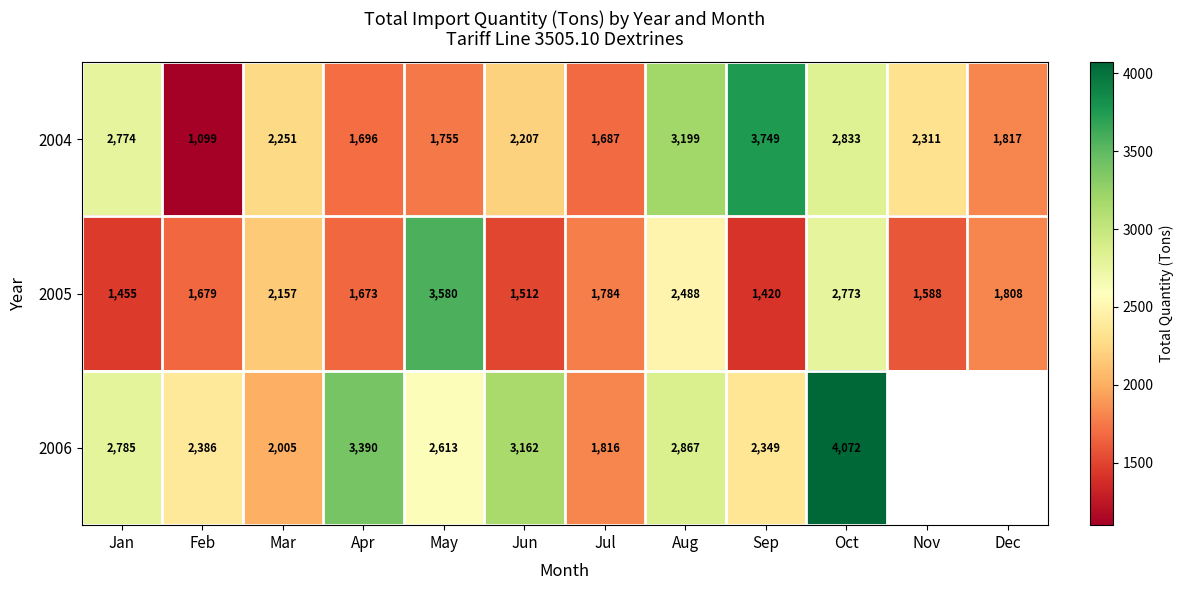

Which series changed the most between Jan and May?

2005